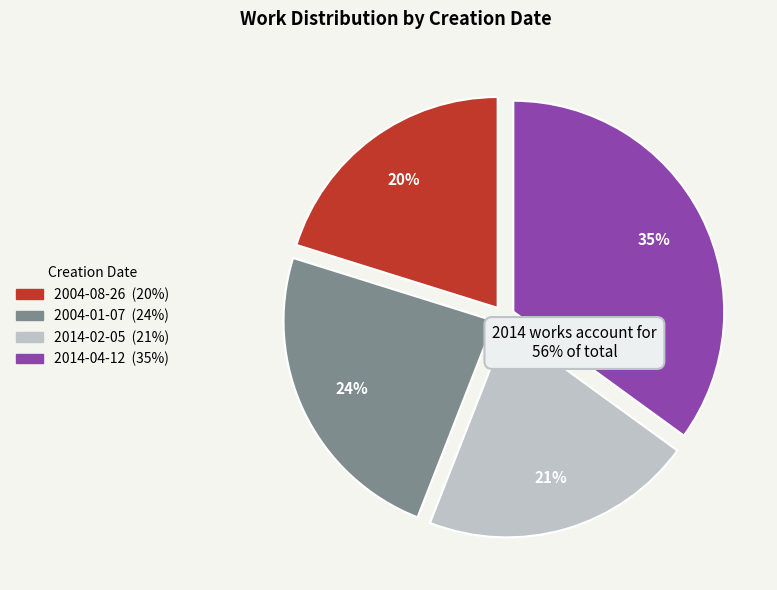

To the nearest percent, what is the combined percentage of 2014-02-05 and 2004-08-26?

41%